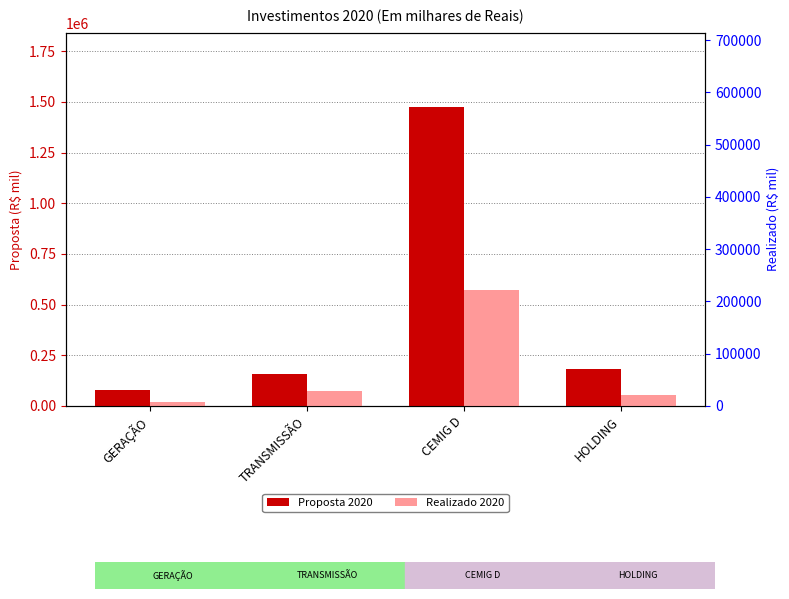

Which label corresponds to the largest value in the chart?

CEMIG D